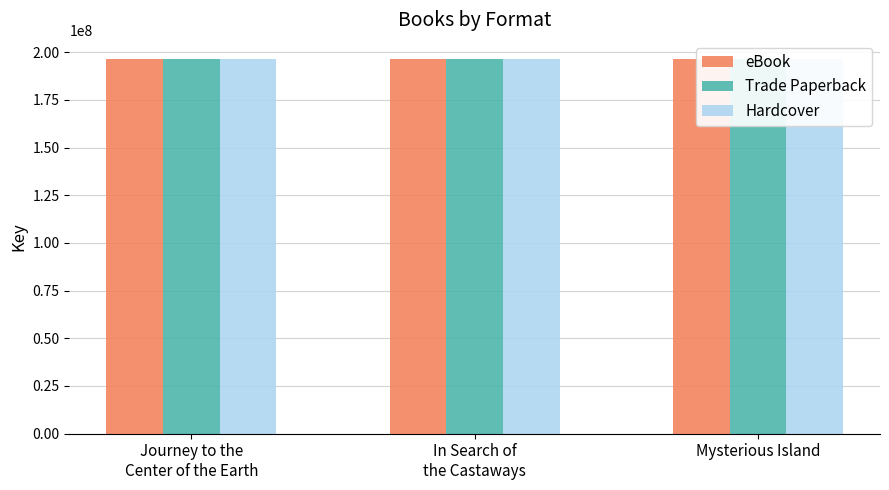

What is the maximum value shown in the chart?

196623598